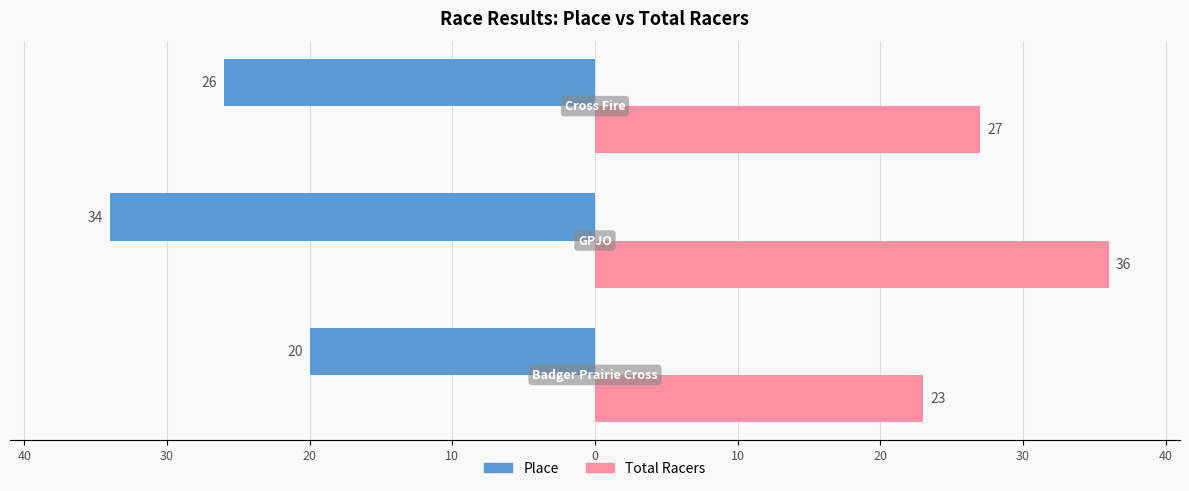

Rank the series by their maximum value, from lowest to highest.

Place, Total Racers